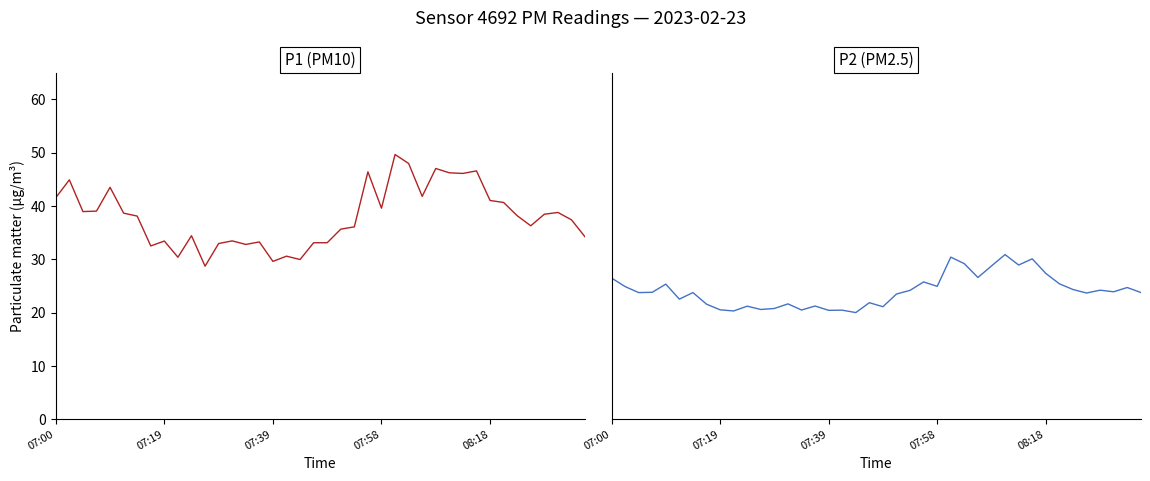

What is the average value of the P2 series?

24.1